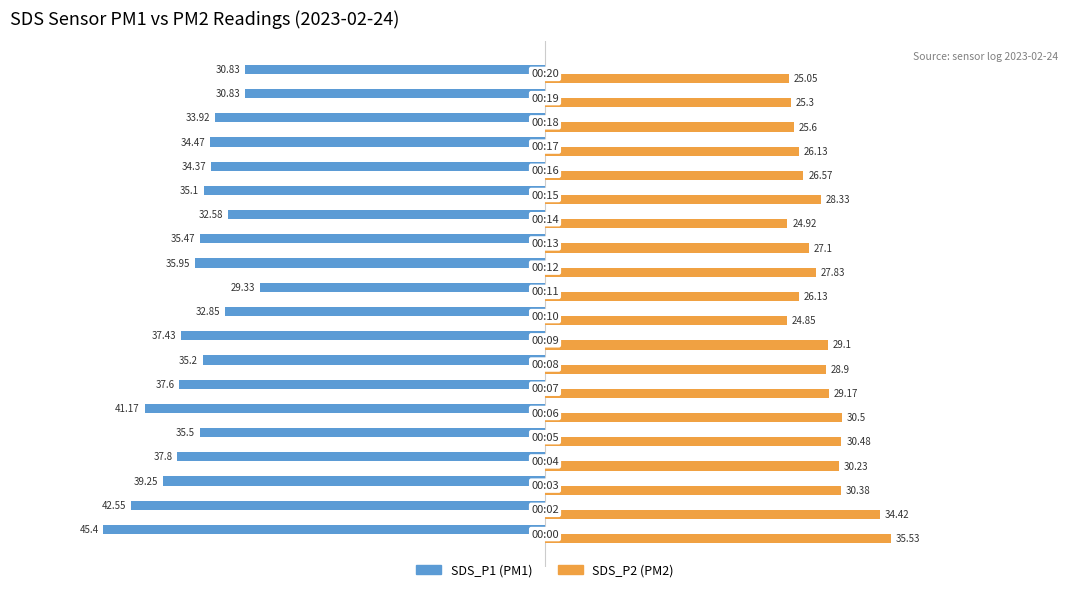

True or false: SDS_P1 has a value of -39.0 at 10.

False